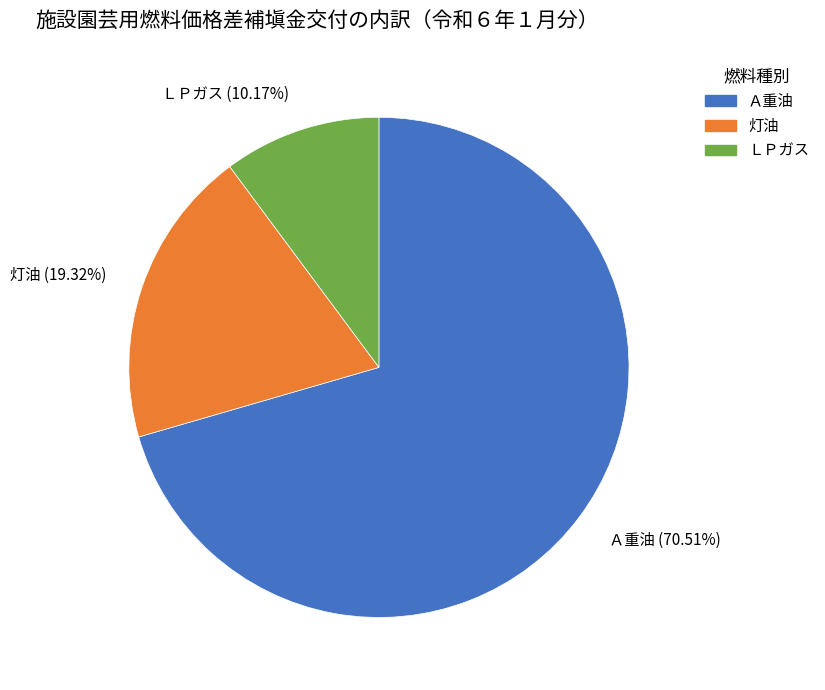

Which category has the smallest portion of the pie?

ＬＰガス